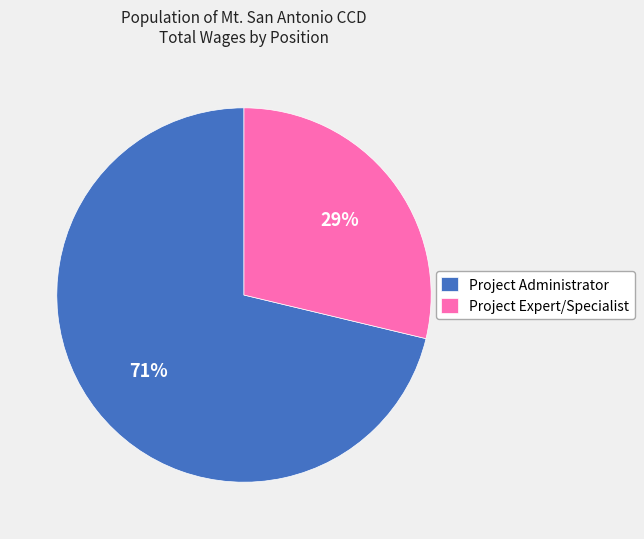

What percentage is the Project Expert/Specialist slice, to the nearest percent?

29%